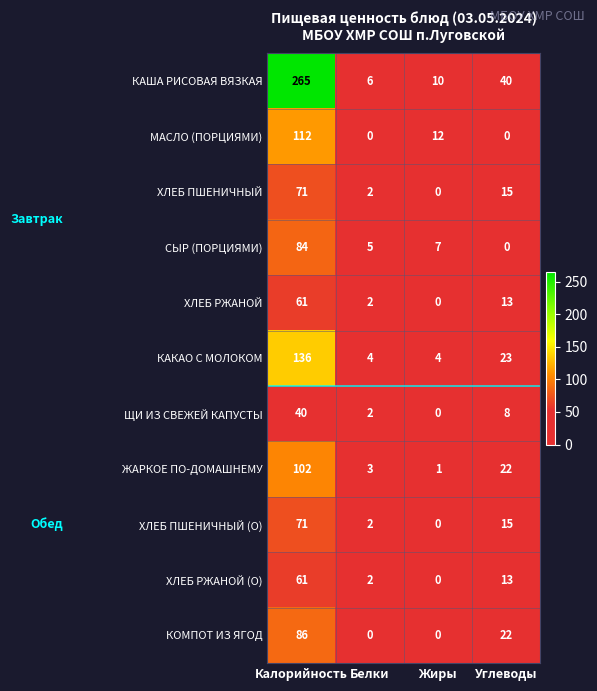

What is the greatest value displayed?

265